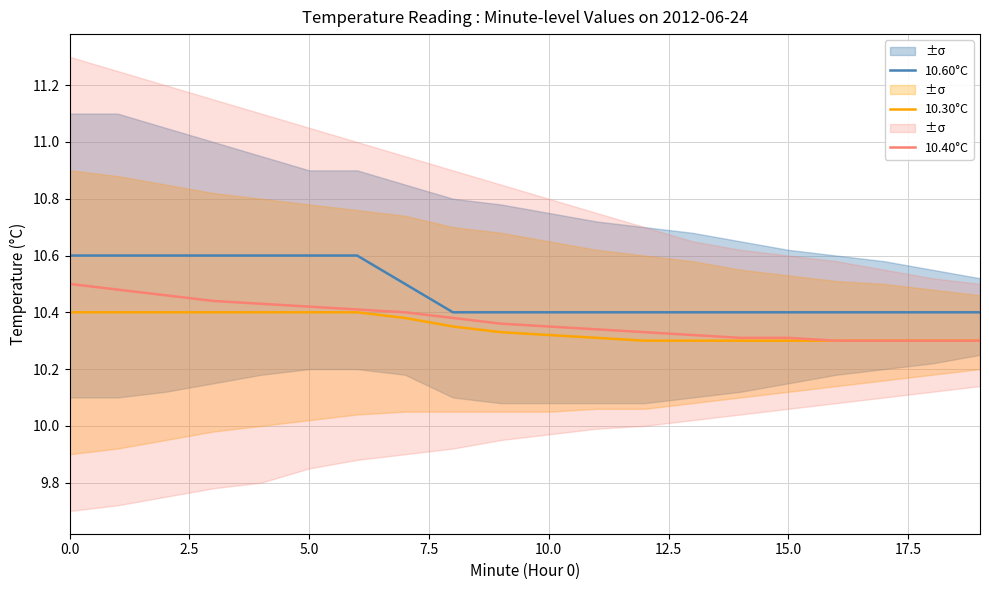

The value of 10.40°C at 15.0 is 10.3. True or false?

True